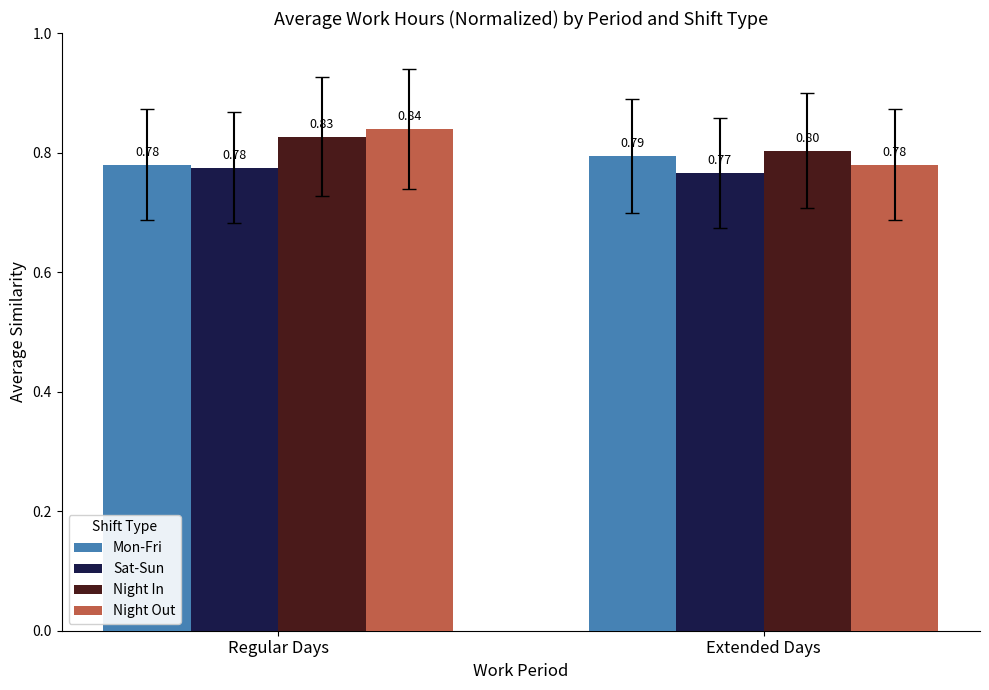

Rank the series by their maximum value, from highest to lowest.

Night Out, Night In, Mon-Fri, Sat-Sun